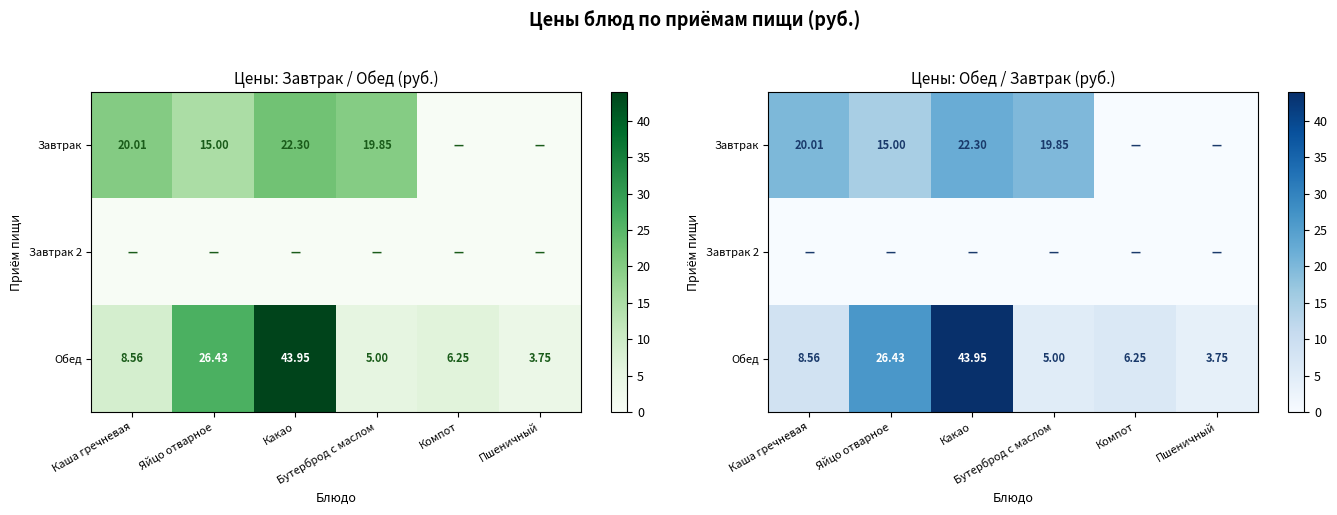

Is the value of Завтрак at Каша гречневая greater than the value of Завтрак 2 at Каша гречневая?

Yes